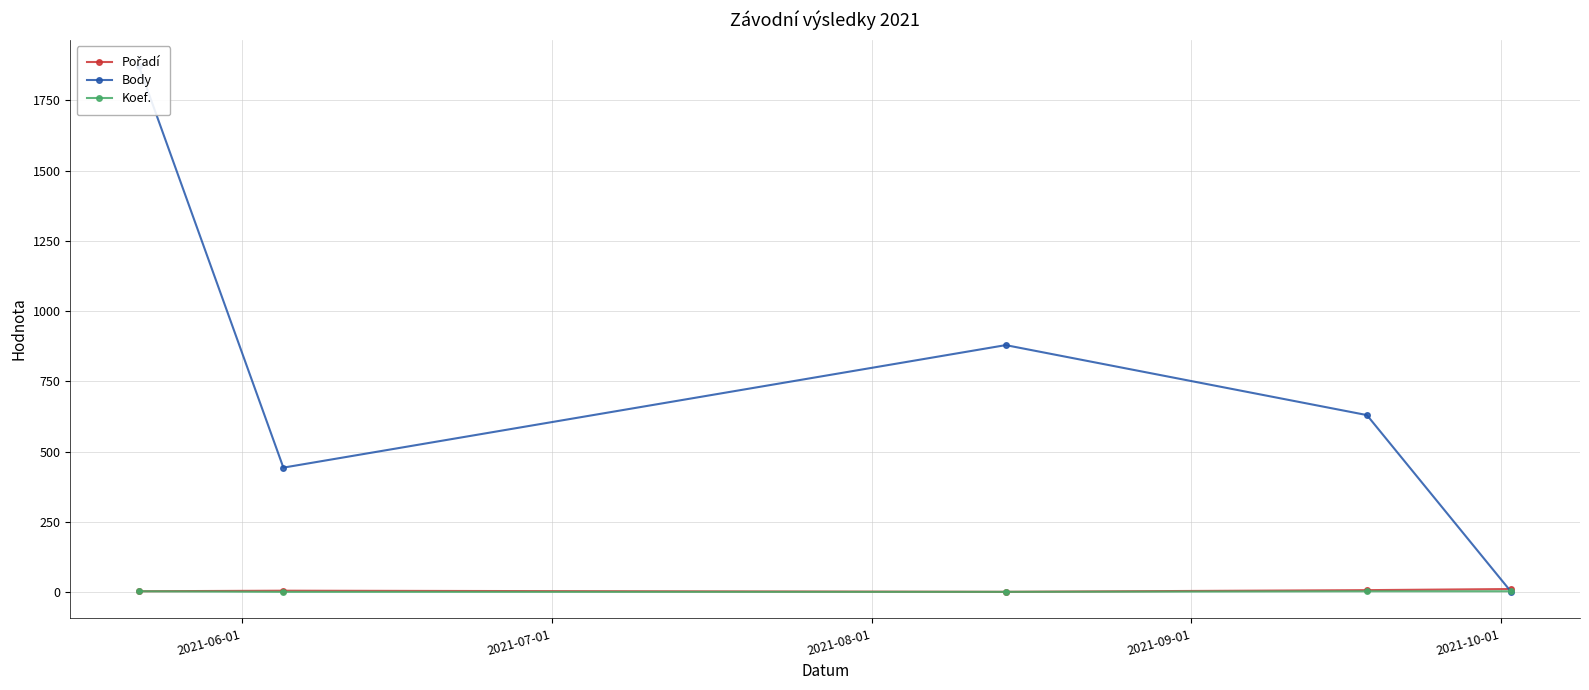

Does the chart display data point markers on the line(s)?

Yes